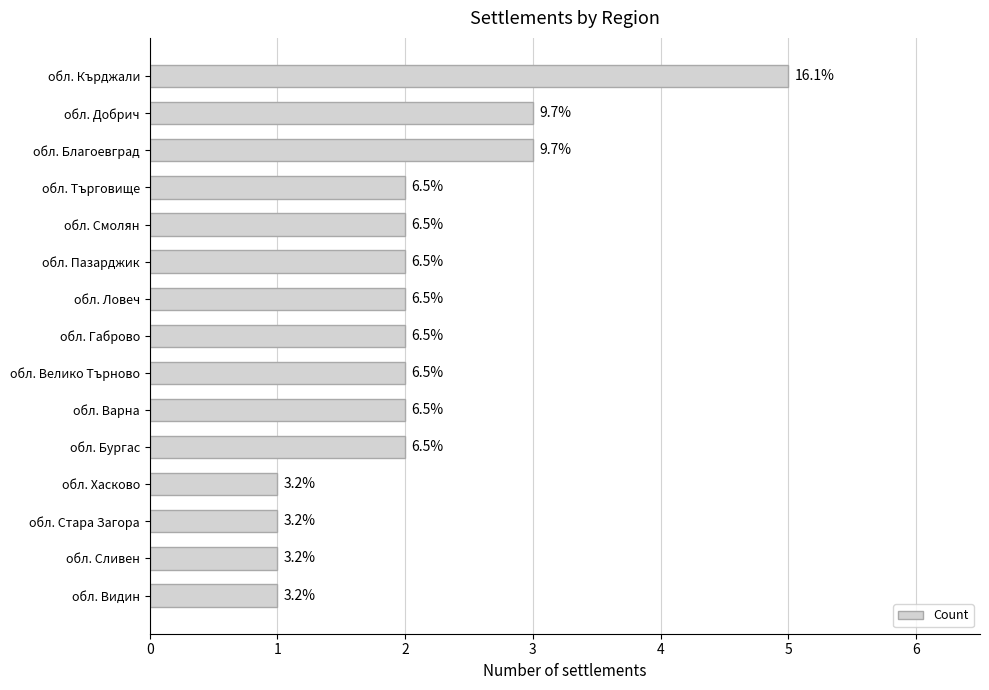

How many bars are there in total?

15